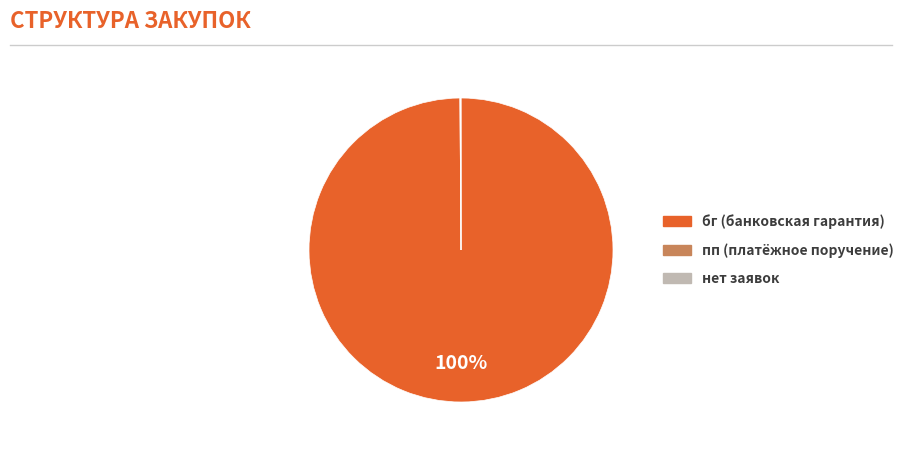

To the nearest percent, what is the average slice percentage?

33%